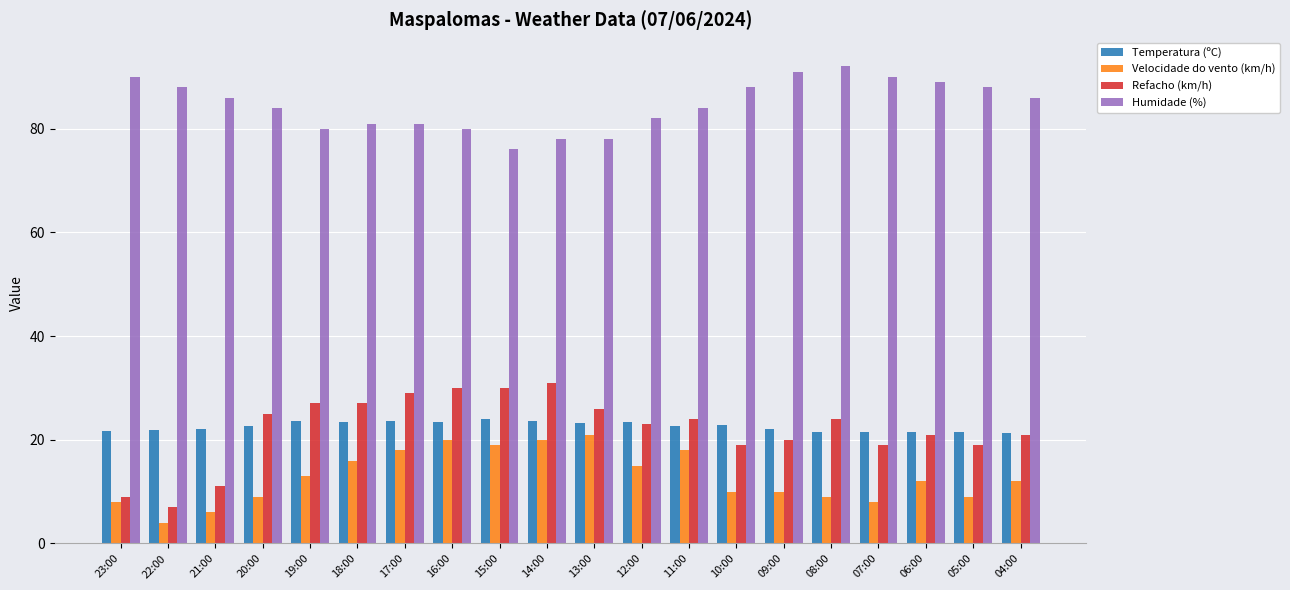

Rank the series by their maximum value, from highest to lowest.

Humidade (%), Refacho (km/h), Temperatura (ºC), Velocidade do vento (km/h)